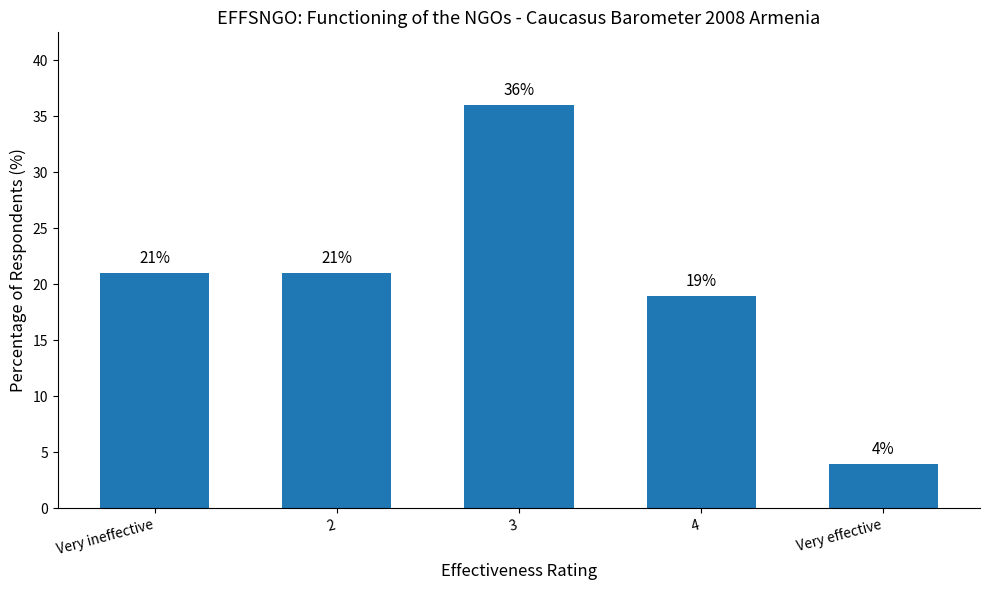

Which category has the highest value across all series?

3